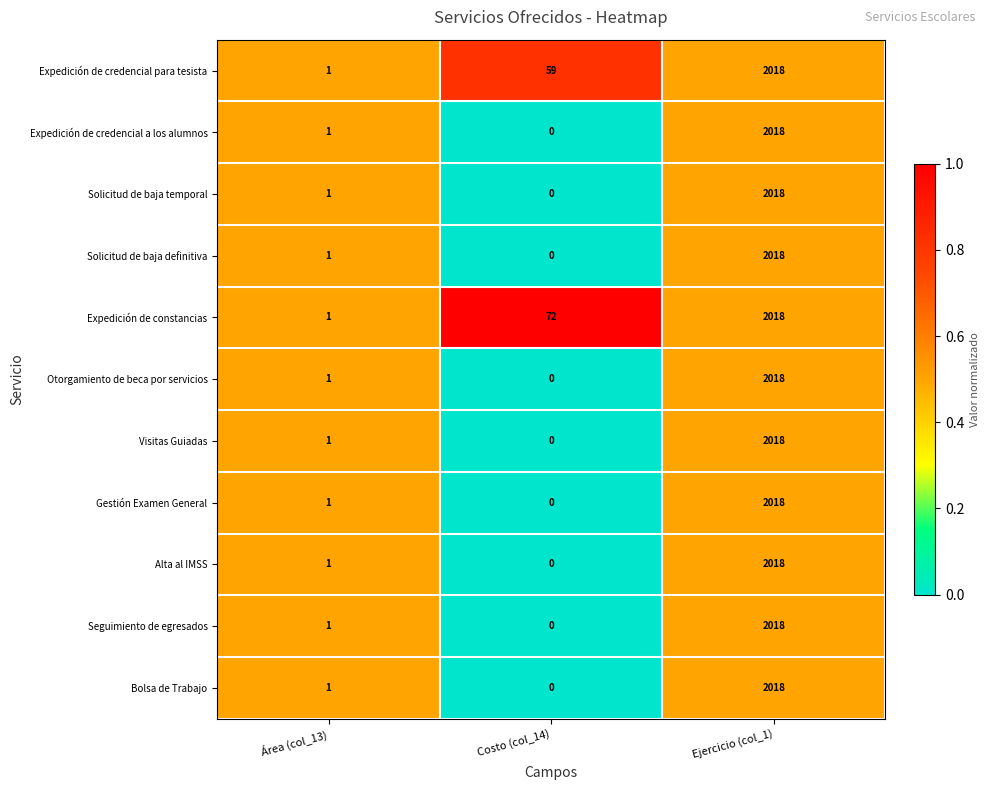

The Bolsa de Trabajo series shows 2018 at Ejercicio (col_1). True or false?

True